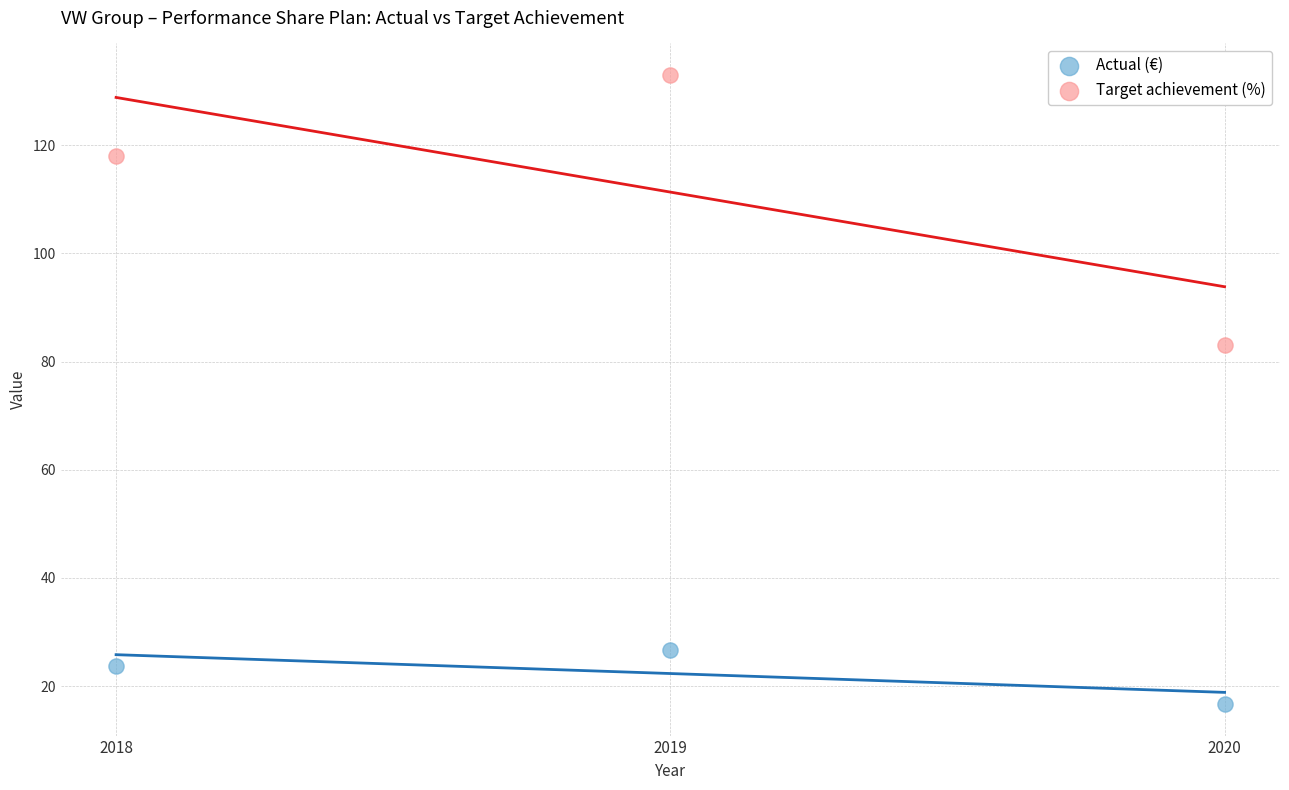

Which series contains the highest Y value?

Target achievement (%)